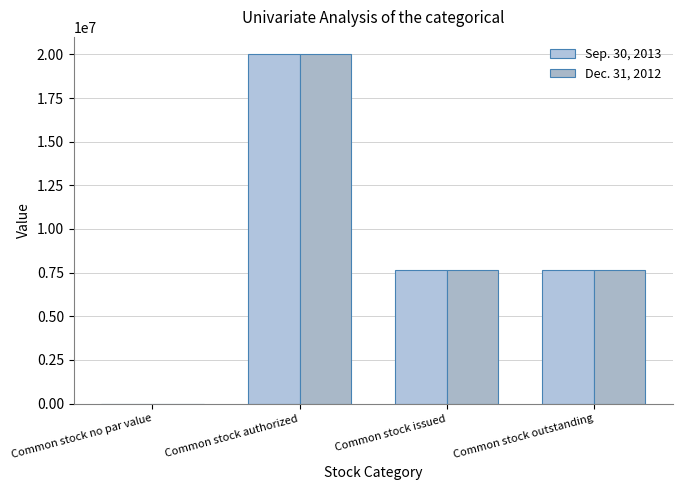

Is it true that Sep. 30, 2013 equals 31588138 at Common stock authorized?

False